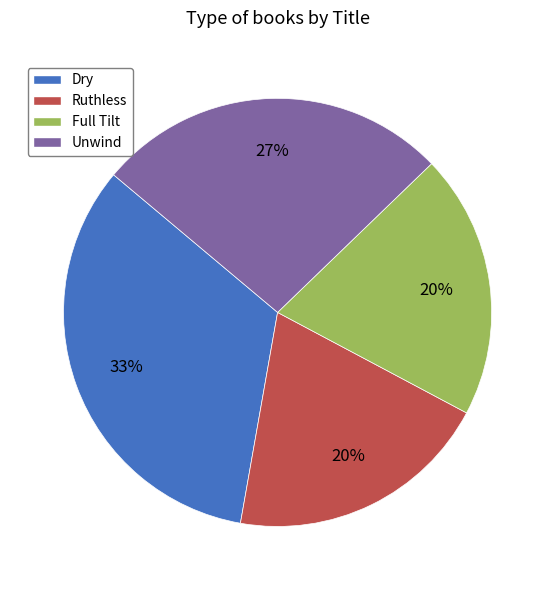

To the nearest percent, what is the average slice percentage?

25%